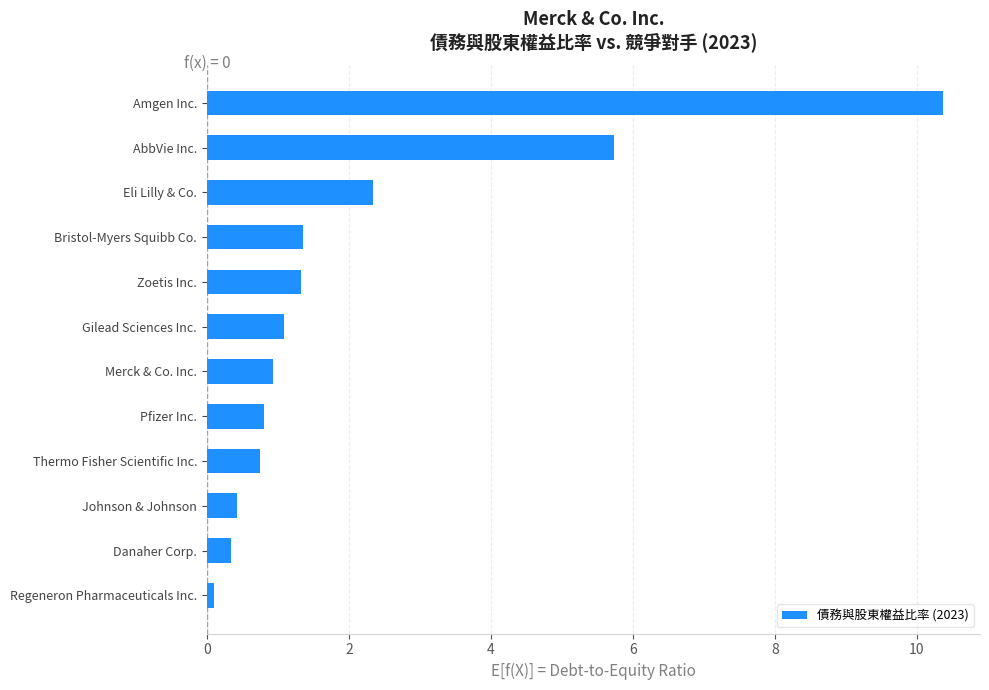

Where is the data nearest to the value 5?

AbbVie Inc.